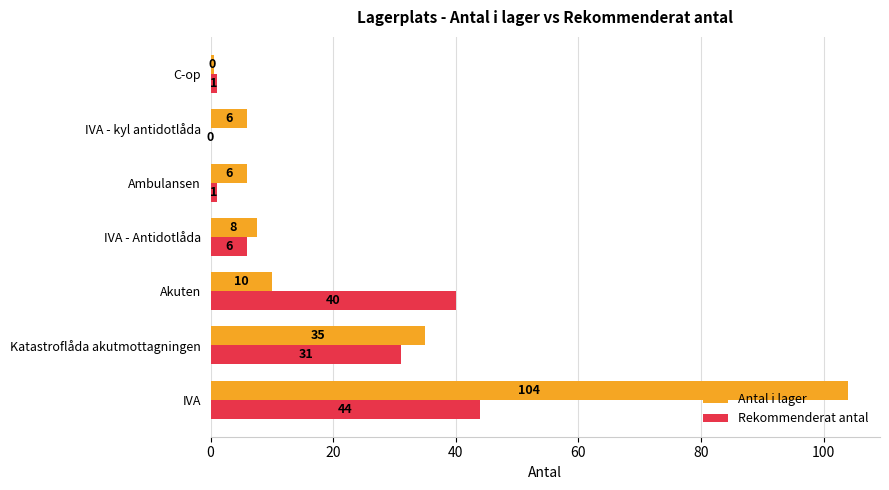

What is the sum of all Antal i lager values?

169.0